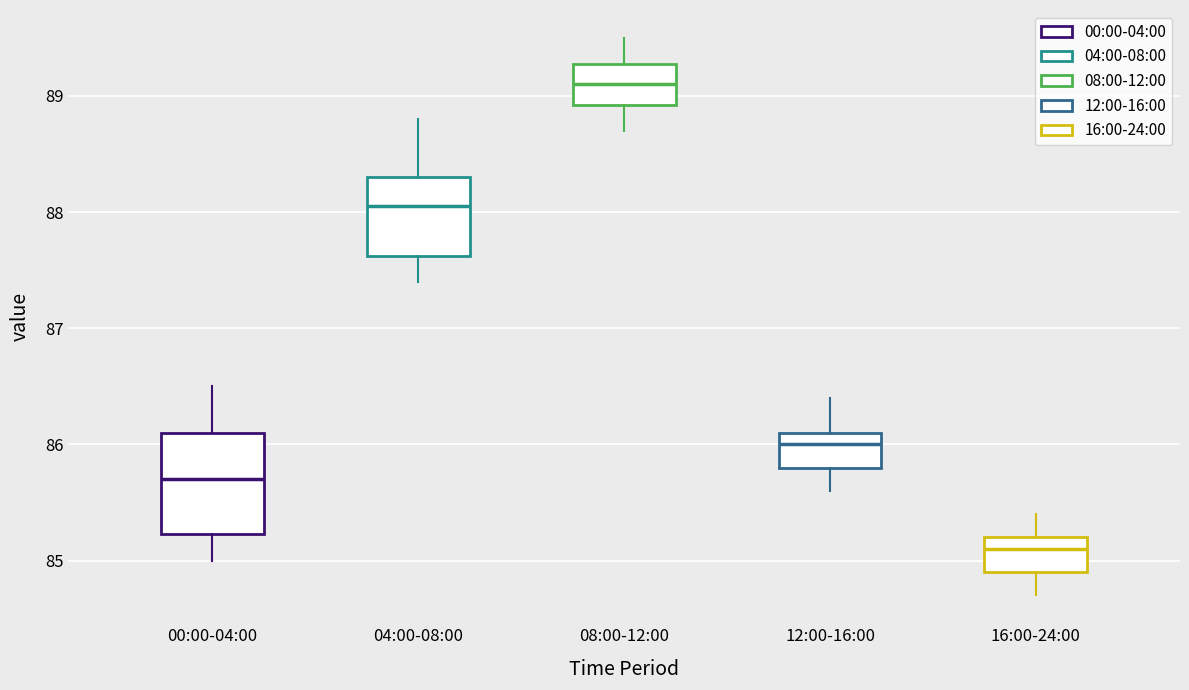

Where does the lower whisker of the box for 08:00-12:00 end on the y-axis? The values are not printed on the chart, so give them approximately, as read against the axis.

88.7